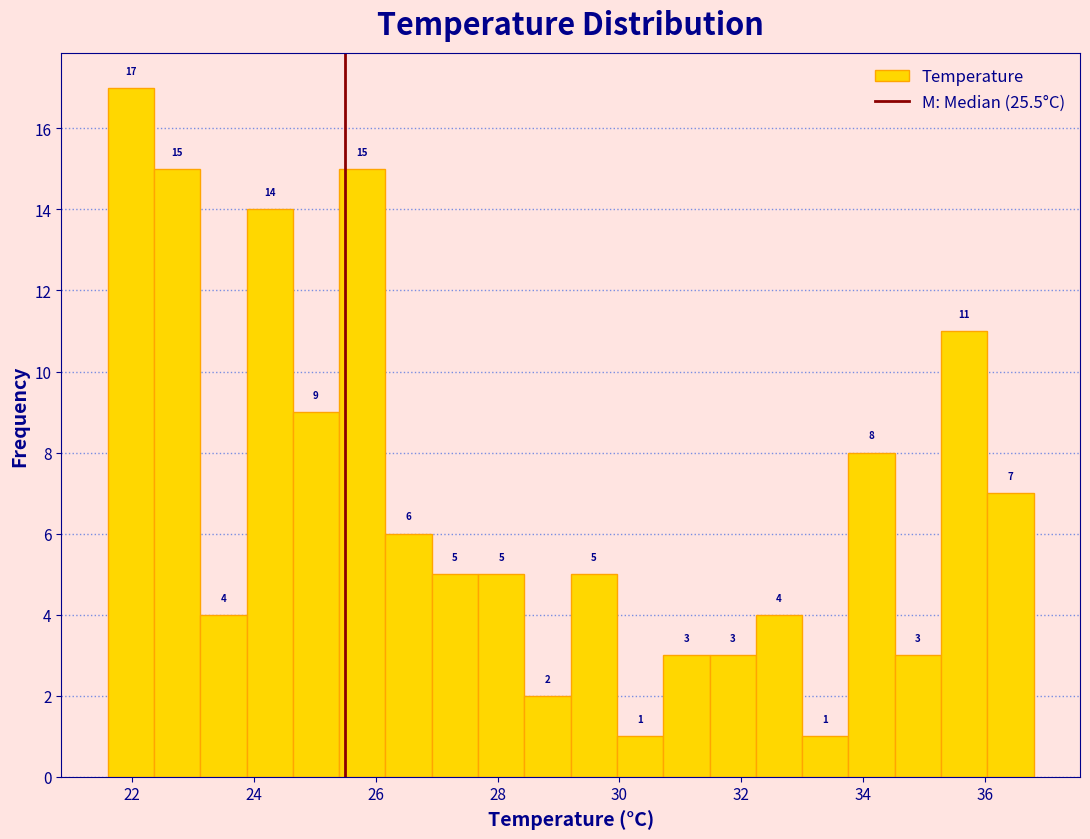

Read against the x-axis, roughly where is the centre of the tallest bar?

22.0